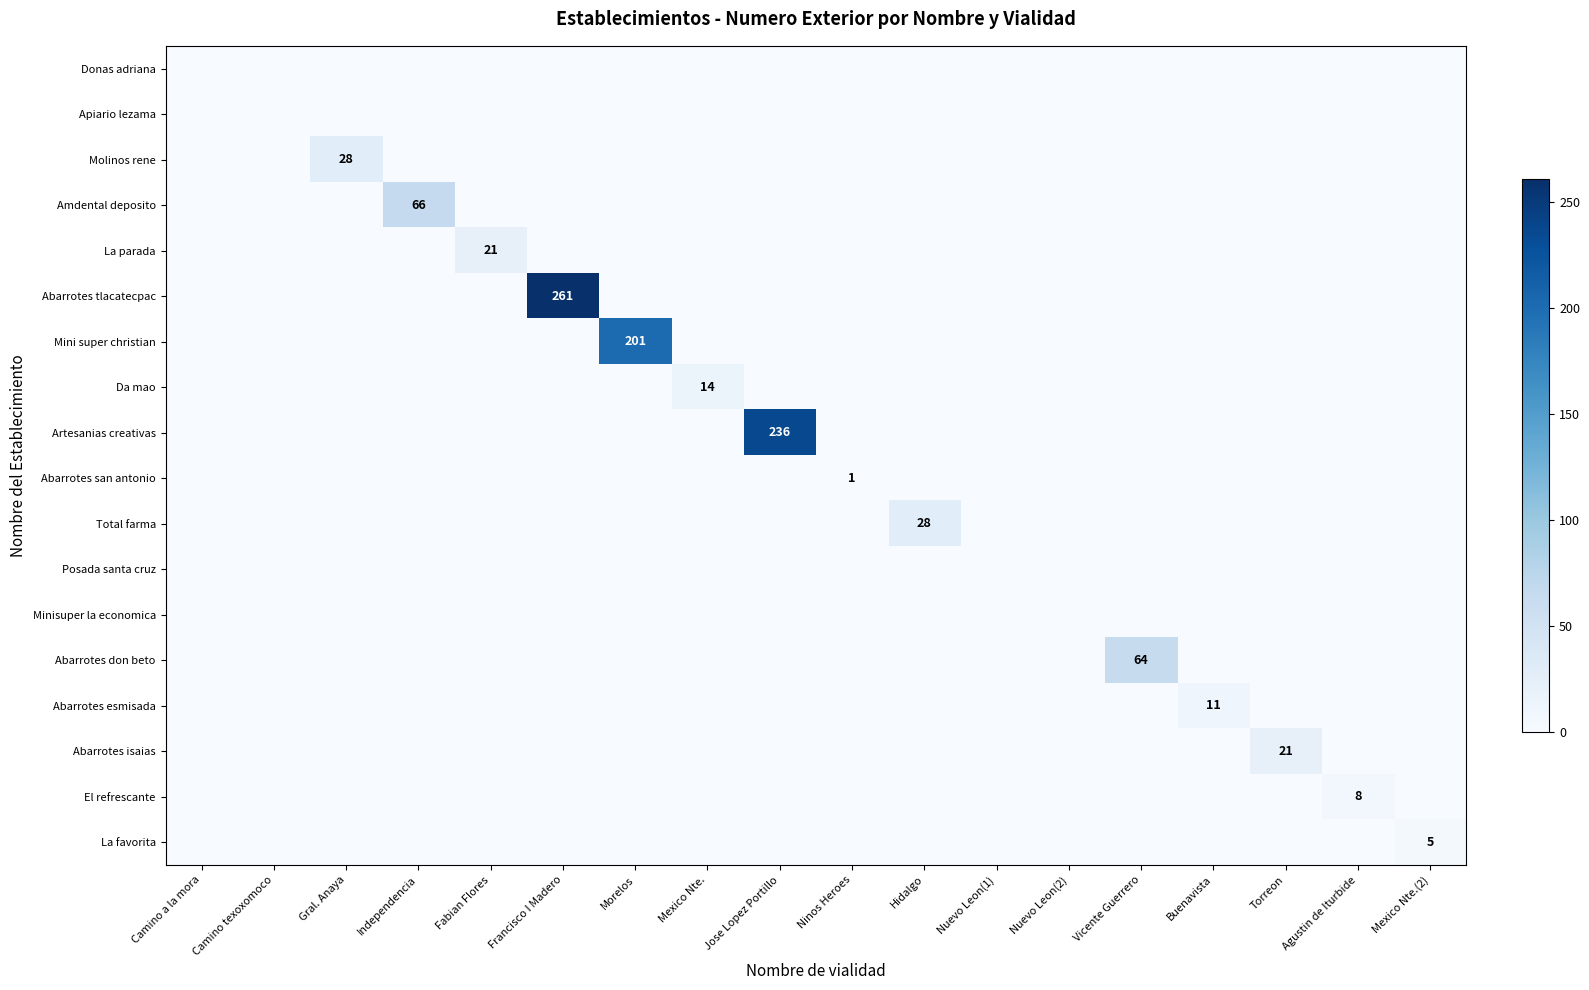

At which category does the chart reach its minimum across all series?

Camino a la mora